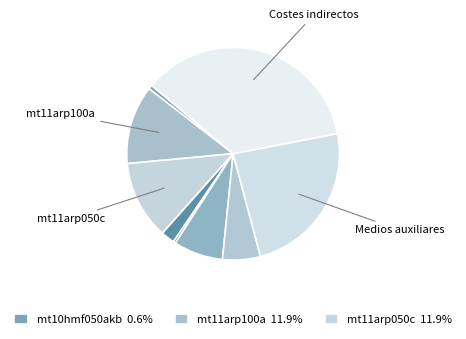

Count the number of slices in the pie.

9